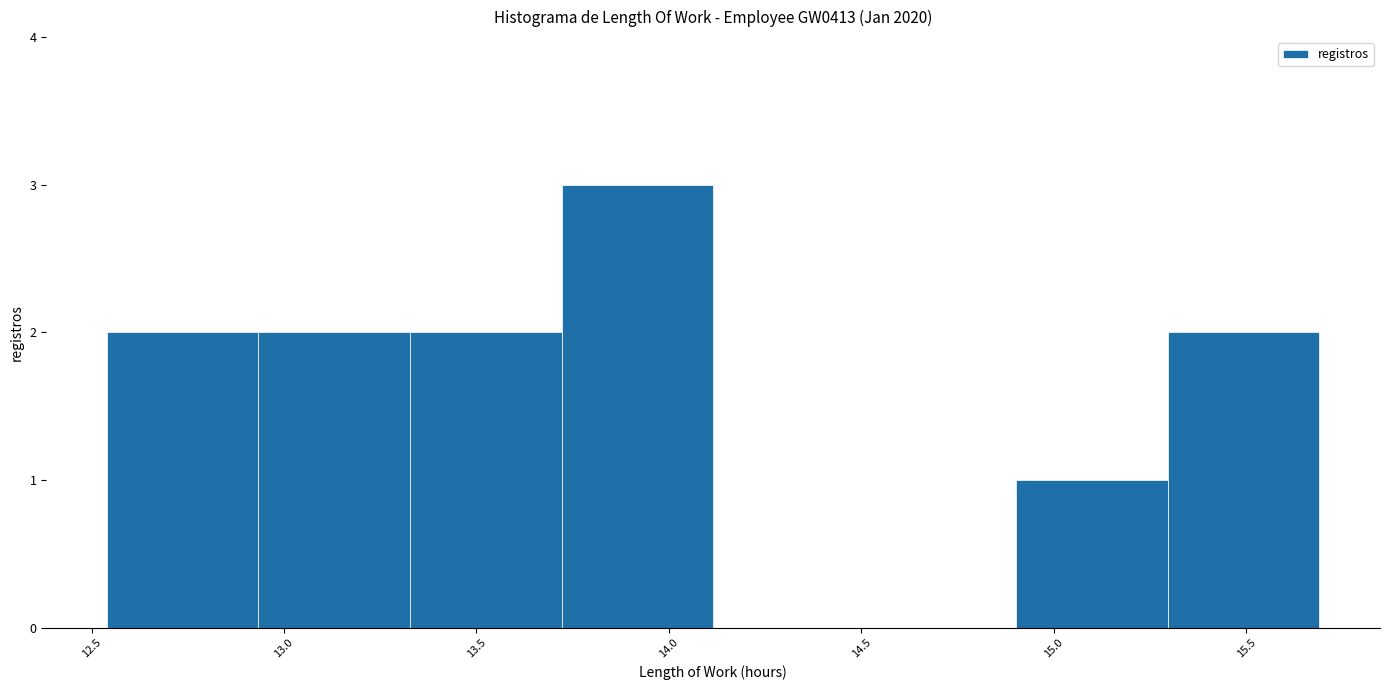

Reading left to right, list every bar in this chart as the range it spans on the x-axis followed by its height. Neither the bar edges nor the heights are printed on the chart, so give them approximately, as read against the axes.

12.55 to 12.95: 2
12.95 to 13.35: 2
13.35 to 13.70: 2
13.70 to 14.10: 3
14.10 to 14.50: 0
14.50 to 14.90: 0
14.90 to 15.30: 1
15.30 to 15.70: 2